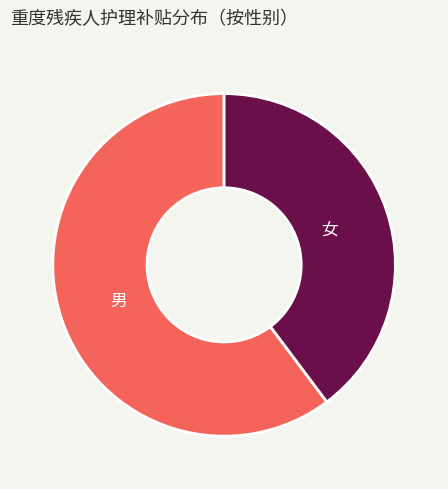

Does any single category account for the majority?

Yes